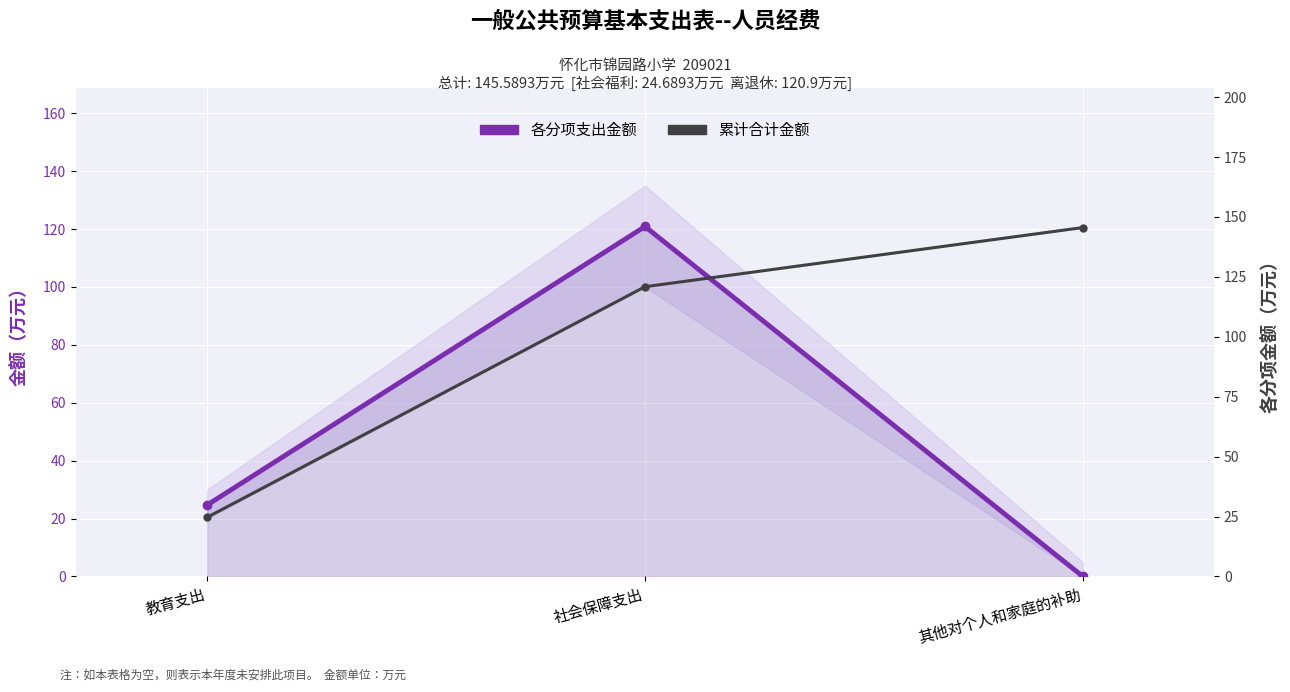

Rank the series at 教育支出 from lowest to highest value.

各分项支出金额, 累计合计金额